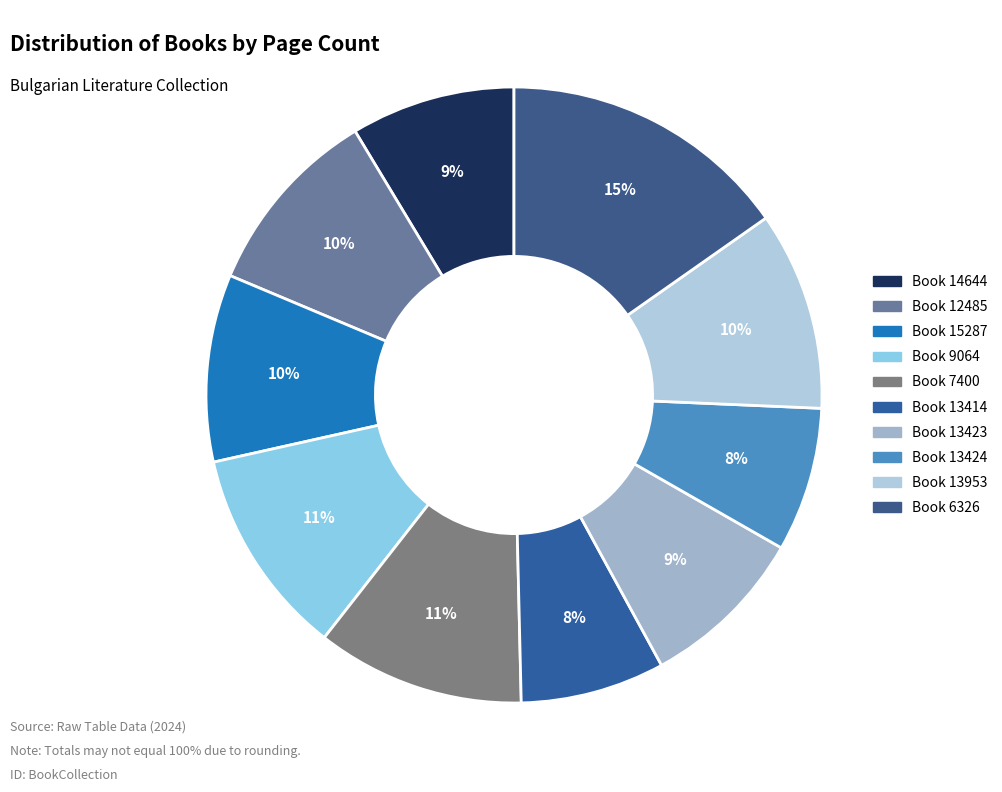

What is the smallest slice in the pie chart?

13414